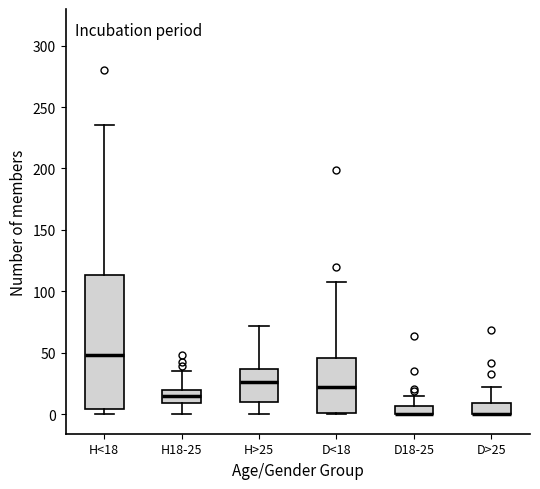

Which box is the tallest, from its lower edge to its upper edge?

H<18